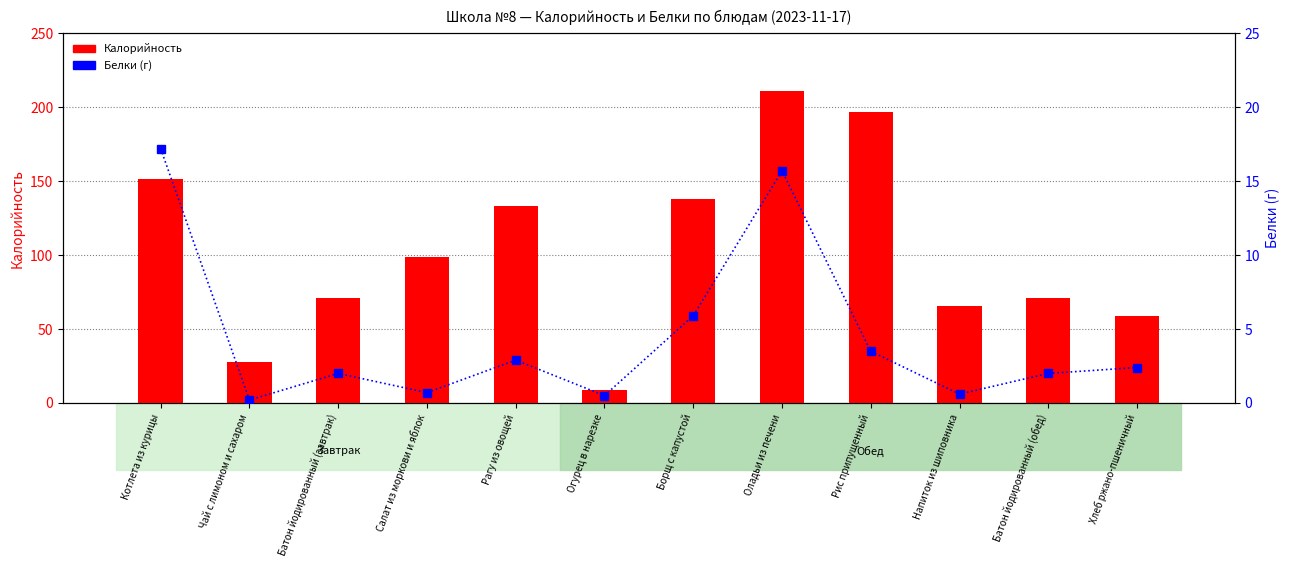

The Калорийность series shows 99.0 at Салат из моркови и яблок. True or false?

True